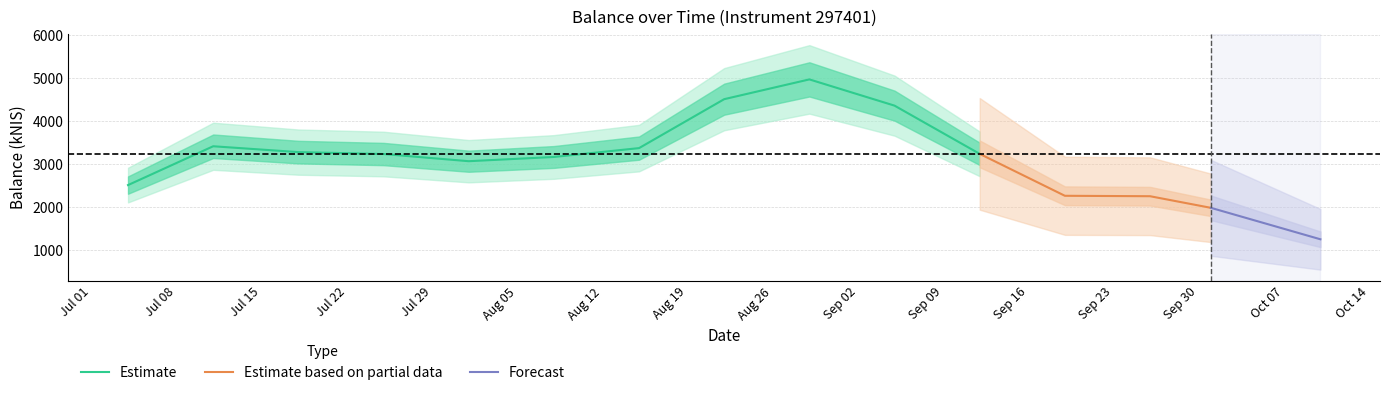

What is the maximum value for Estimate?

4970.0